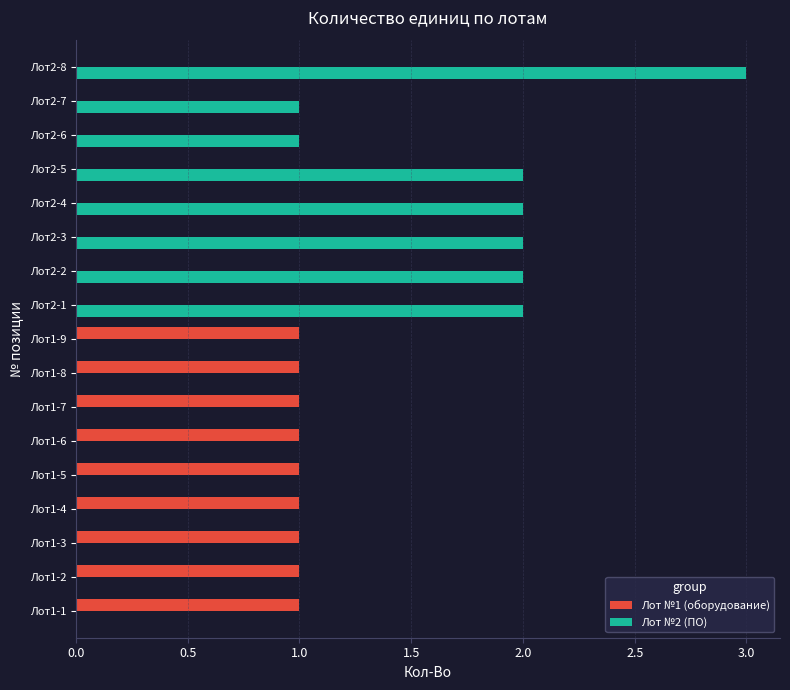

Is it true that Лот №2 (ПО) equals 2 at Лот2-5?

True